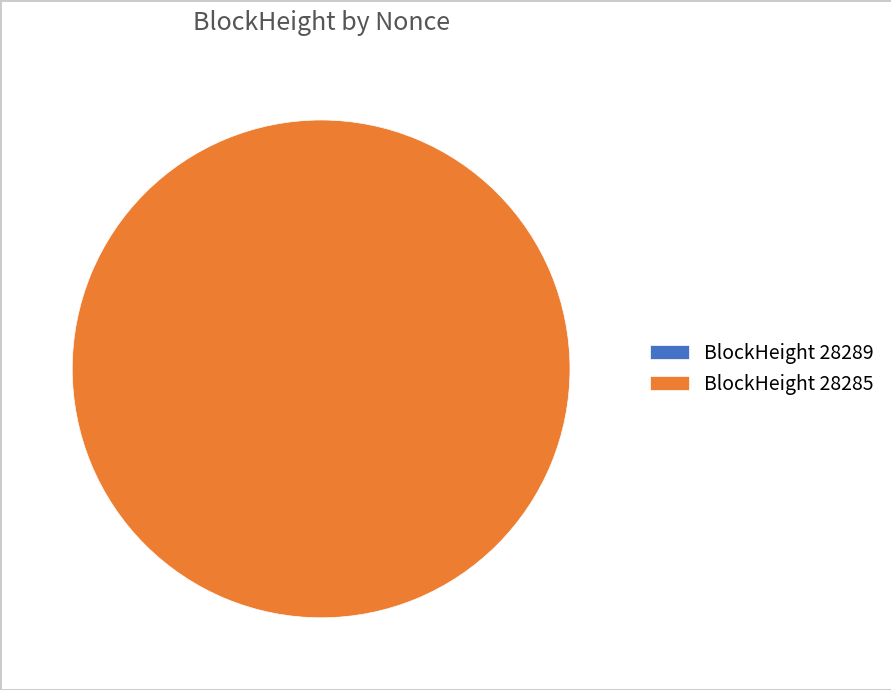

Which slice is the smallest?

28289